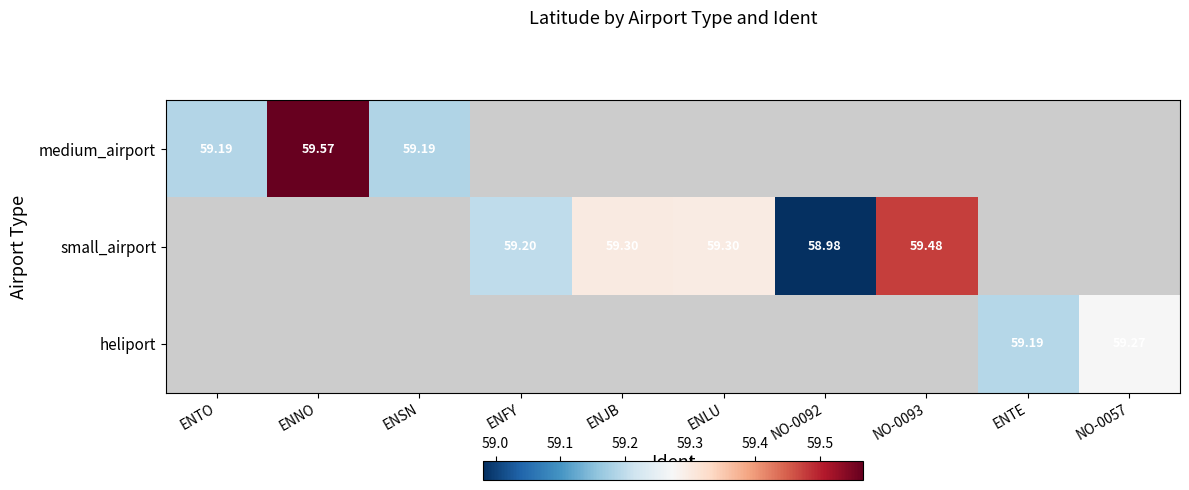

Which series changed the most between ENLU and NO-0093?

small_airport